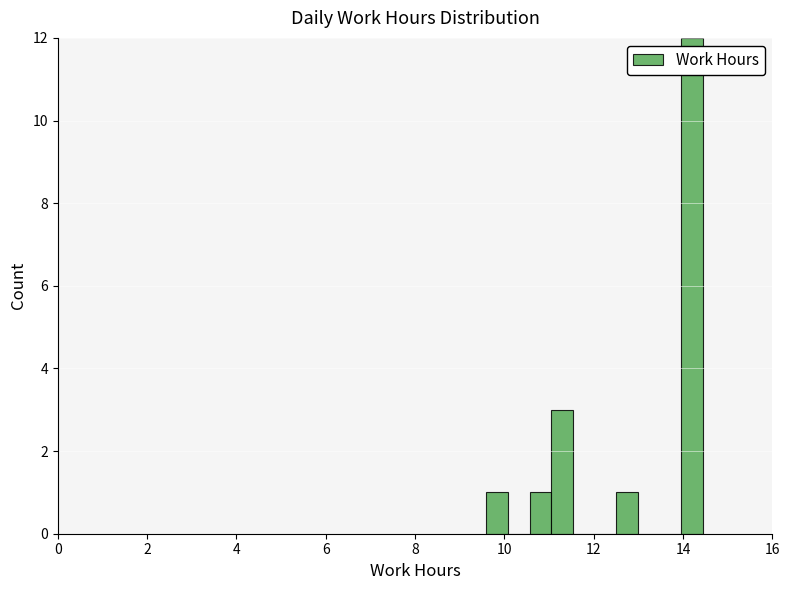

Read against the x-axis, roughly where is the centre of the tallest bar?

14.2